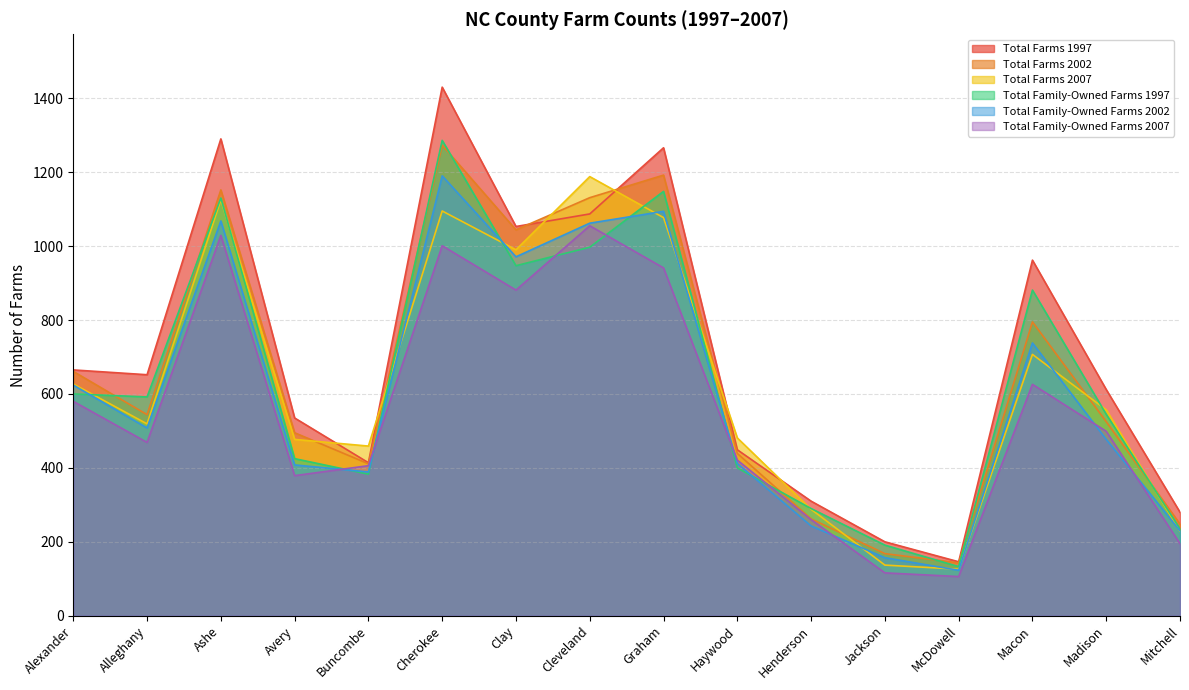

What is the label of the 15th point from the right?

Alleghany